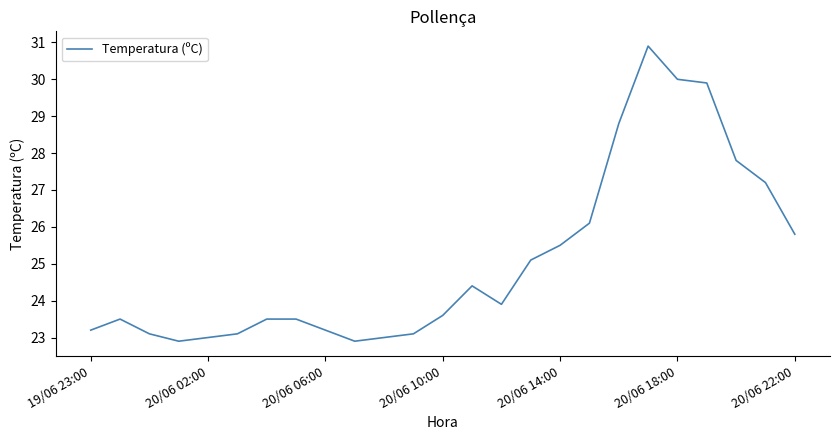

Is this an area chart (filled region under the line)?

No